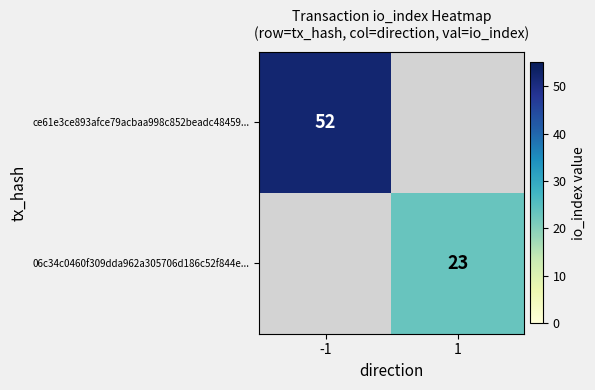

Is it true that ce61e3ce893afce79acbaa998c852beadc48459... equals 17 at -1?

False